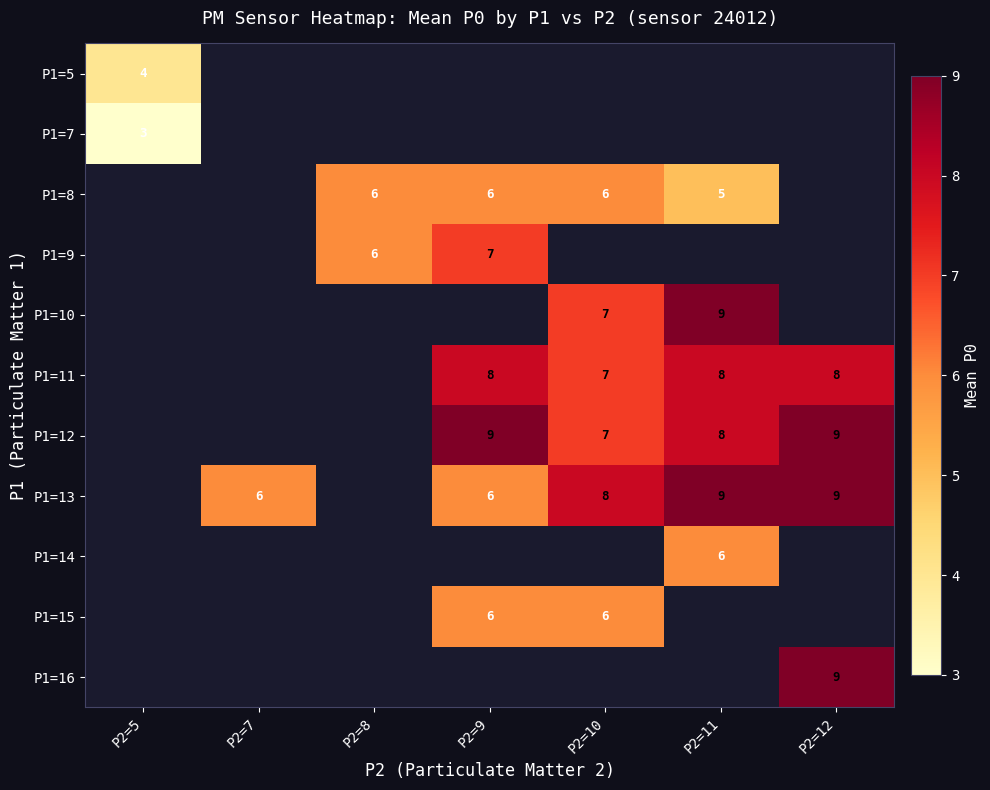

Which has a higher value, P2=8 or P2=7?

P2=7